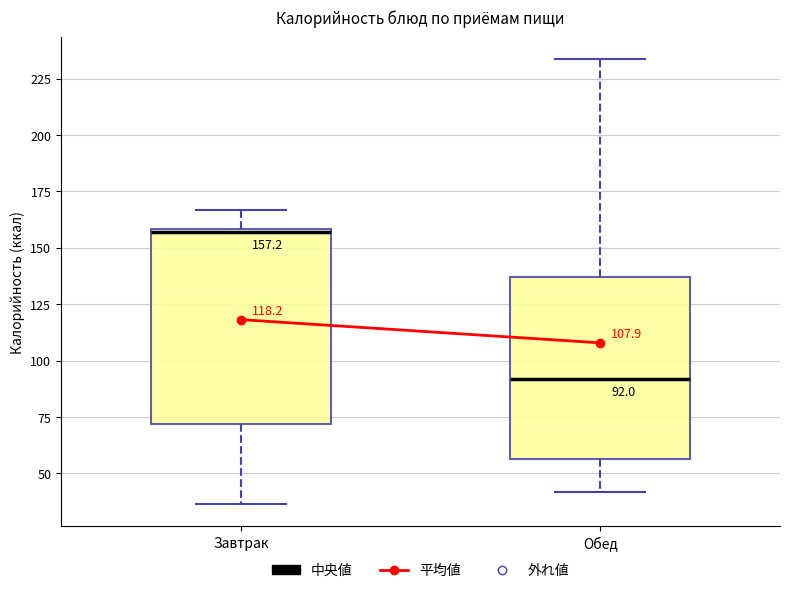

Comparing the boxes themselves (not the whiskers), which one is the tallest?

Завтрак